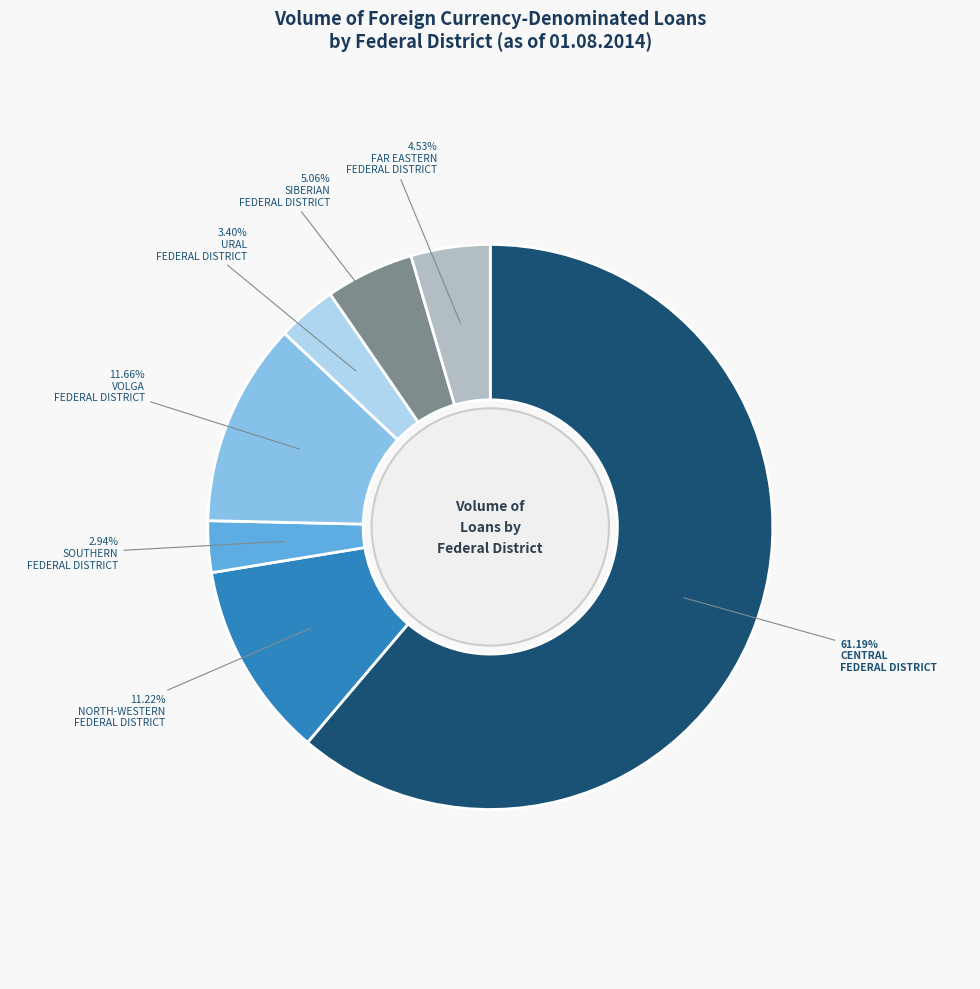

Does any single category account for the majority?

Yes